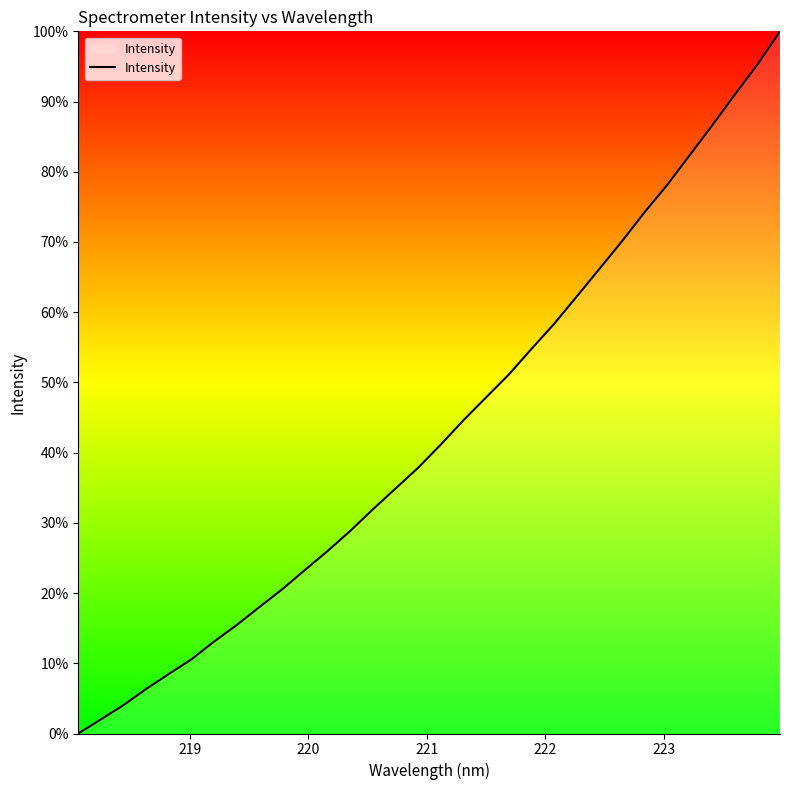

What is the difference between the maximum and minimum values?

100.0